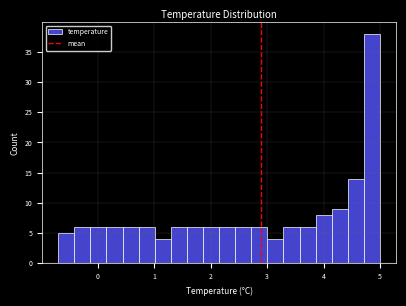

Around what value on the x-axis is the tallest bar? Give the approximate position of its centre, as read against the axis.

4.9